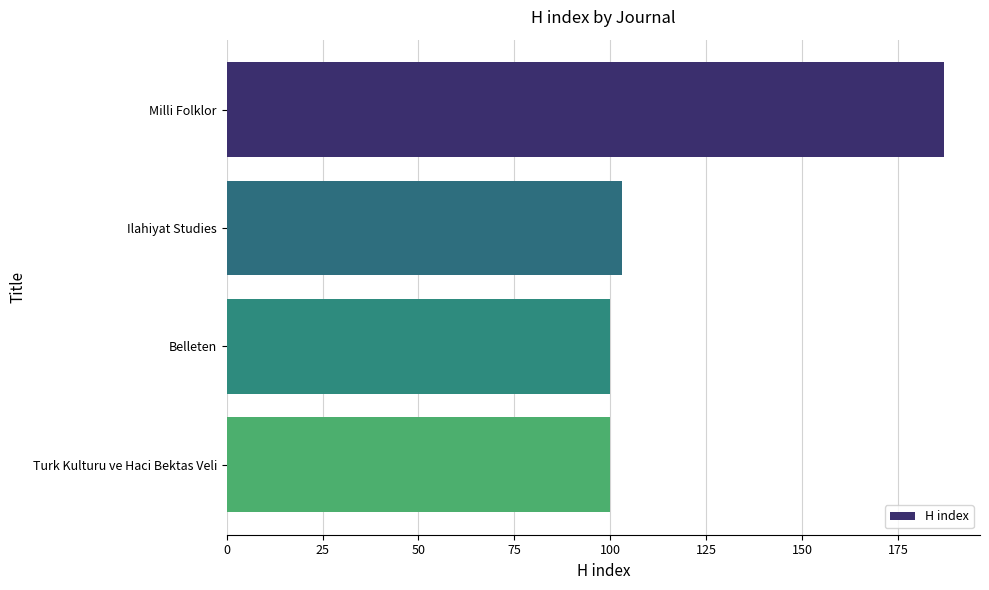

The value at Ilahiyat Studies is 103. True or false?

True